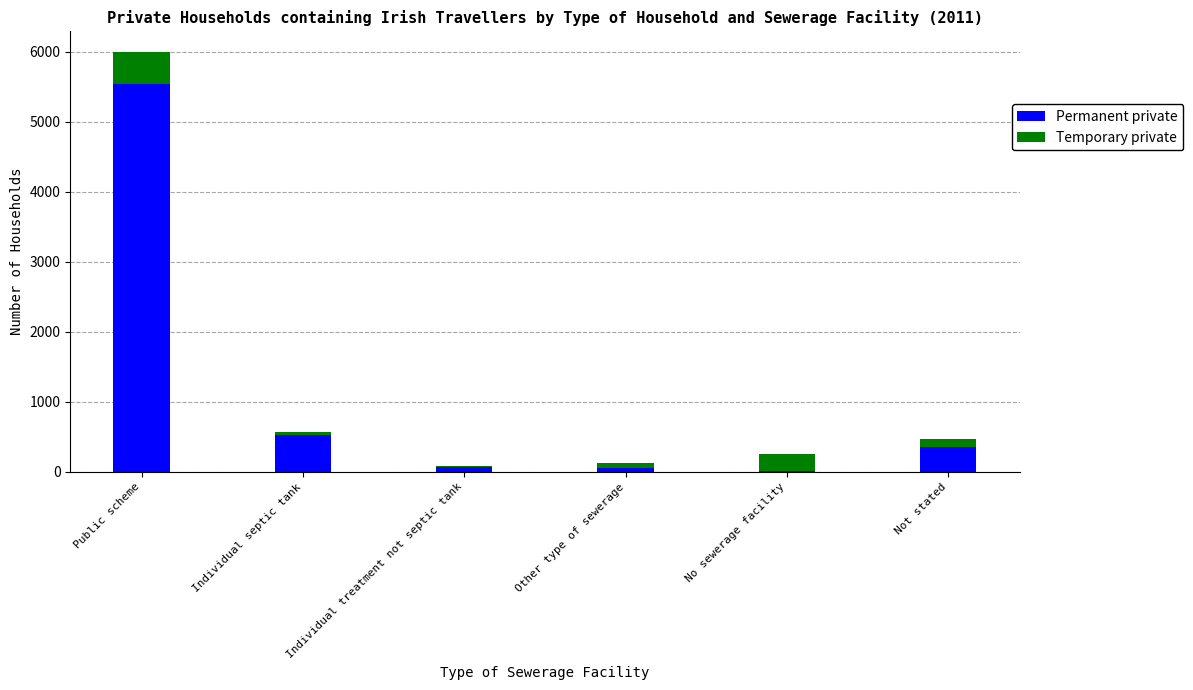

What is the sum of all Permanent private values?

6579